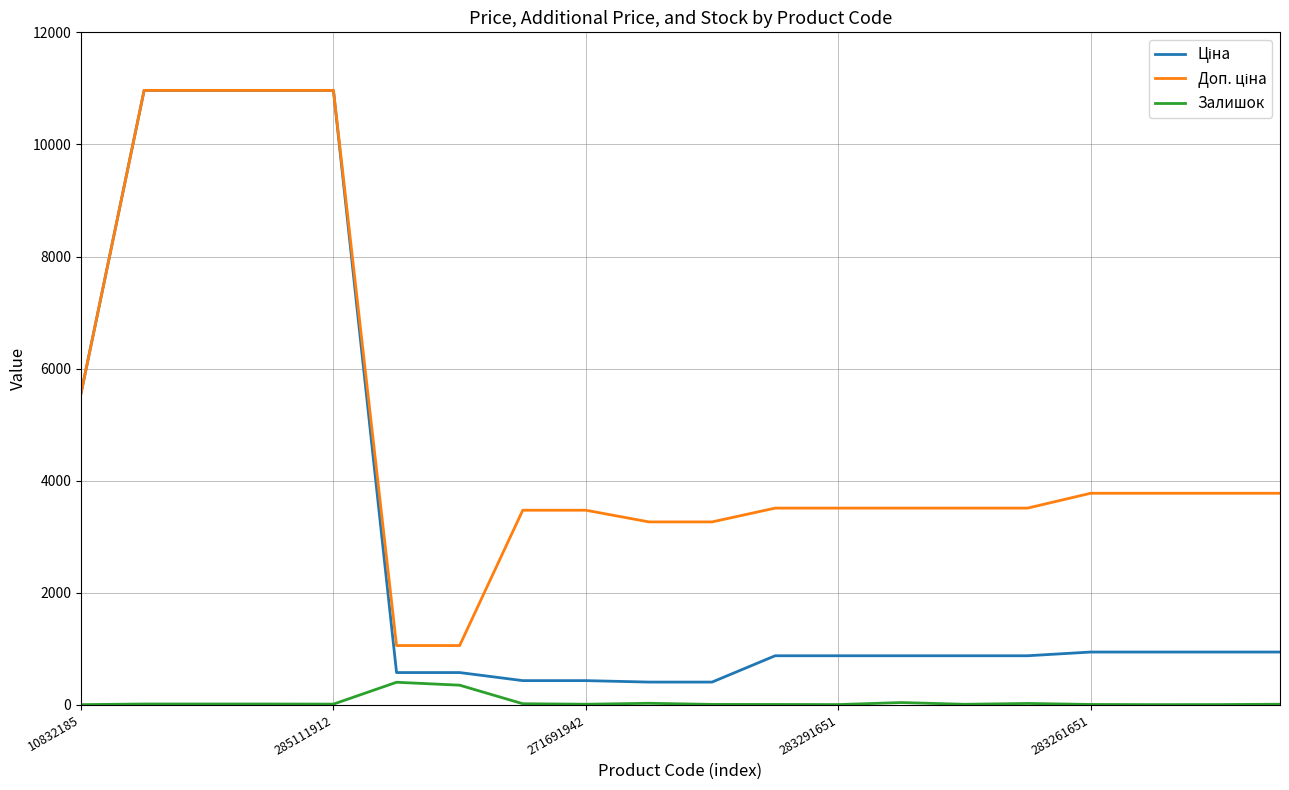

What is the highest value of the Залишок series?

405.0